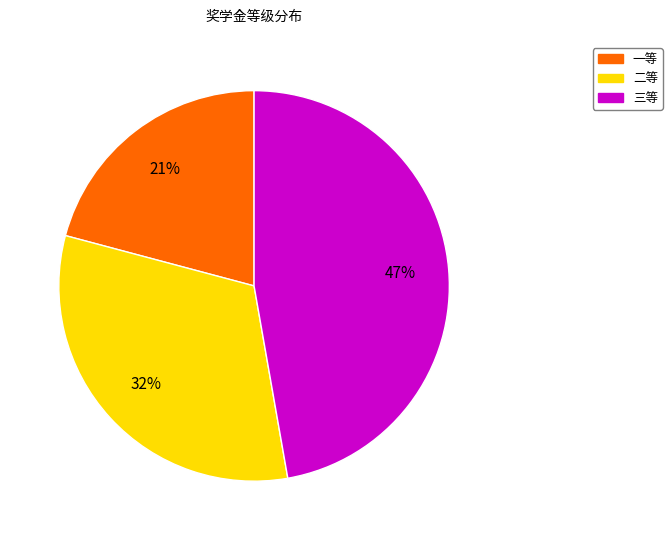

Approximately how many times larger is the value at 一等 compared to 三等?

0.4